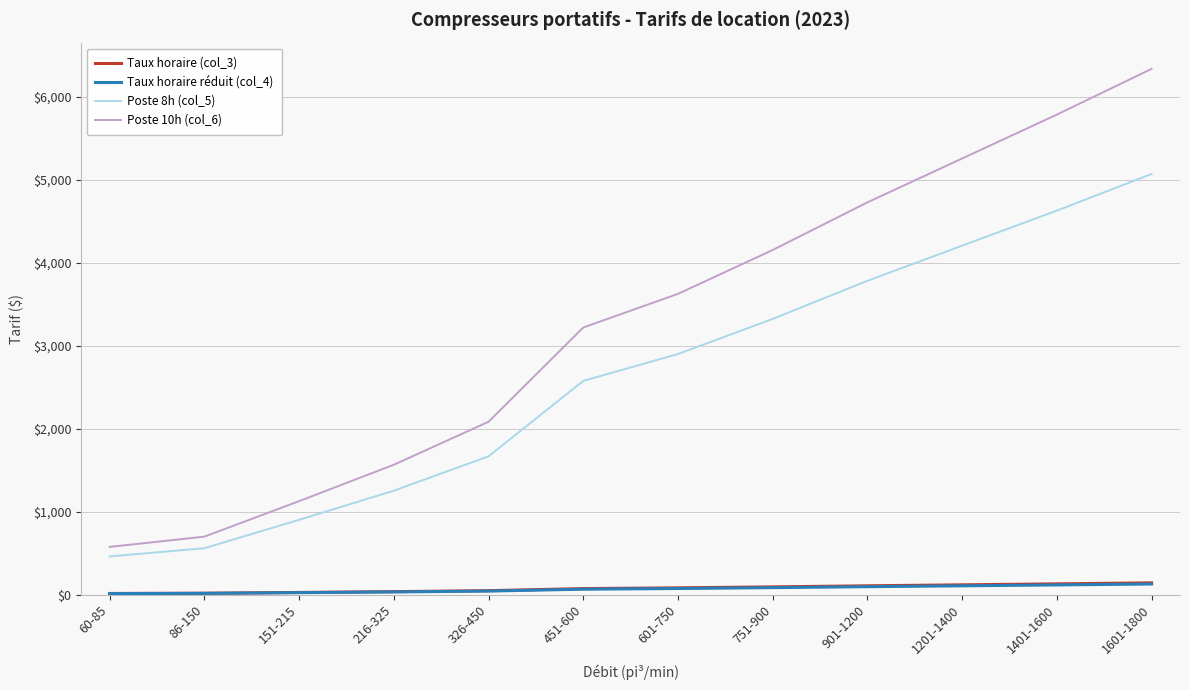

What is the highest value of the Taux horaire (col_3) series?

140.8